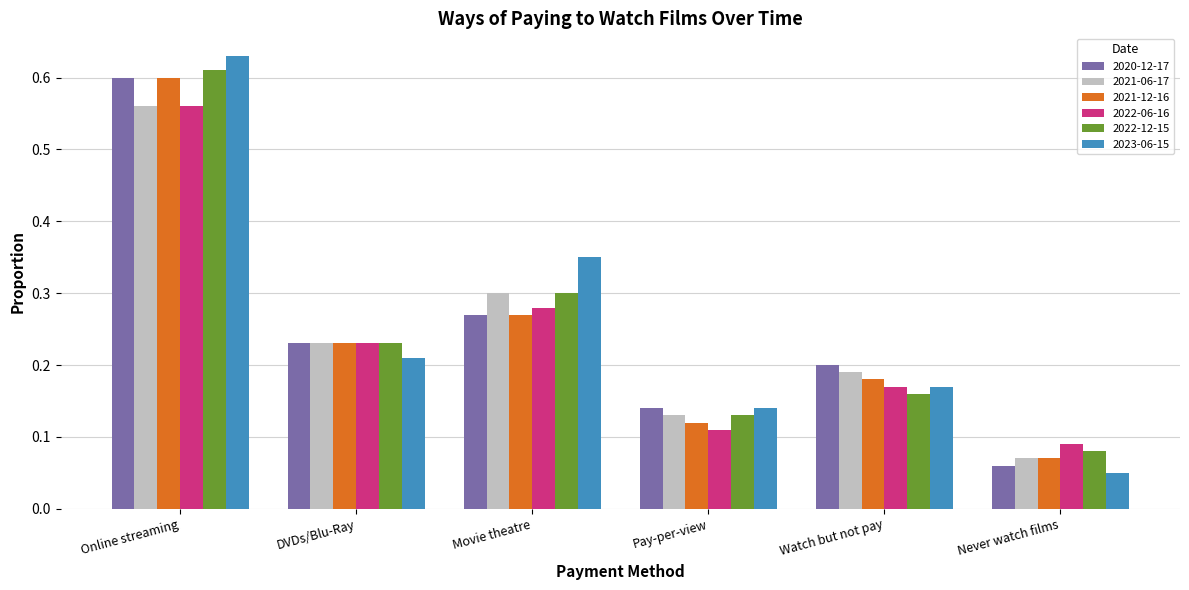

Which category has the lowest value across all series?

Never watch films